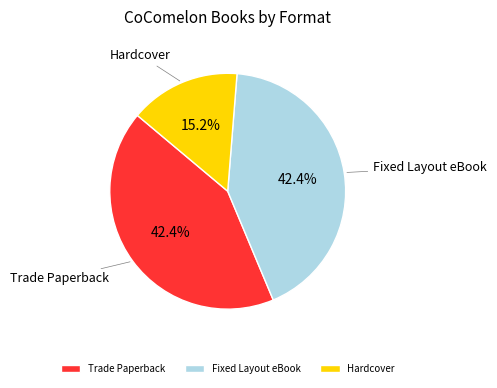

Is the sum of Hardcover and Fixed Layout eBook greater than half?

Yes